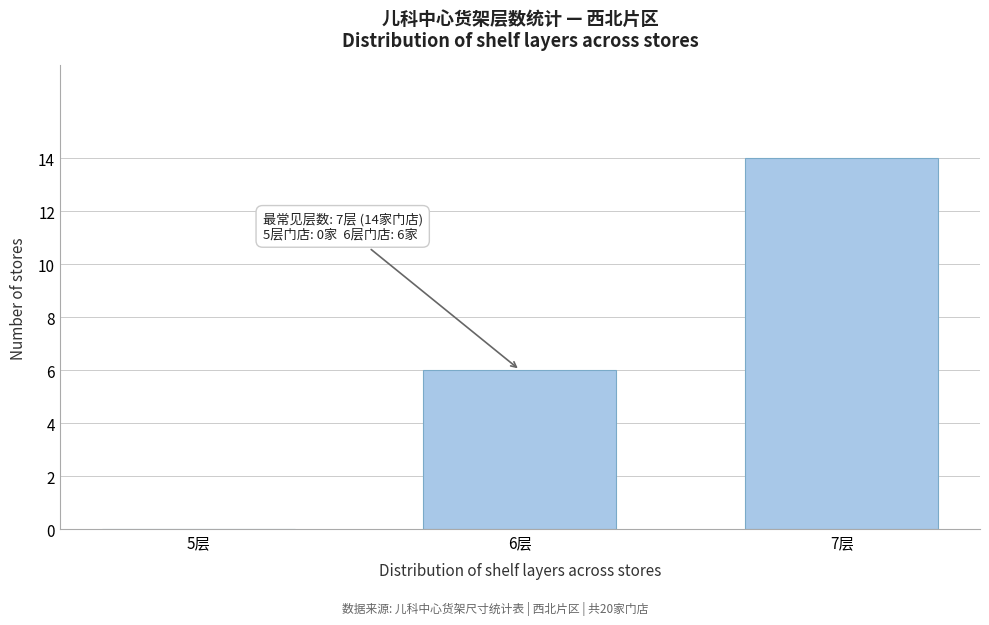

Reading left to right, what are all the values shown in this chart?

5层=0	6层=6	7层=14